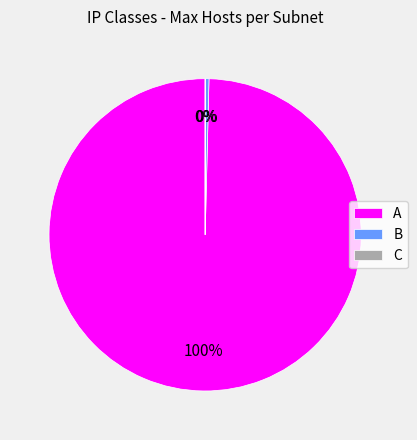

Which category has the biggest portion of the pie?

A